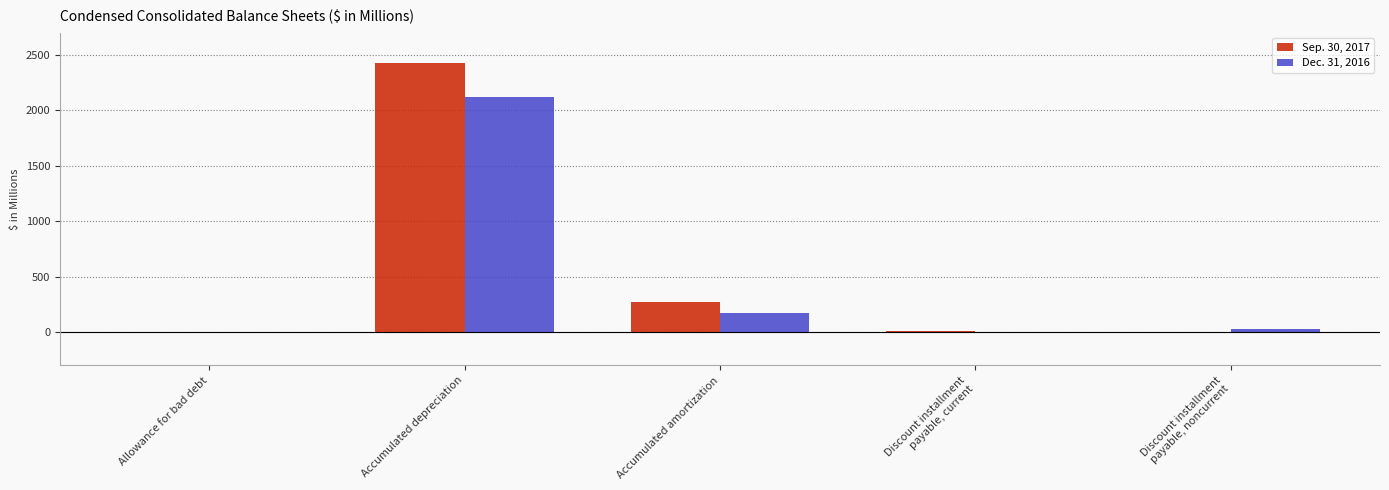

What is the sum of the Sep. 30, 2017 values at Accumulated depreciation and Accumulated amortization?

2696.3